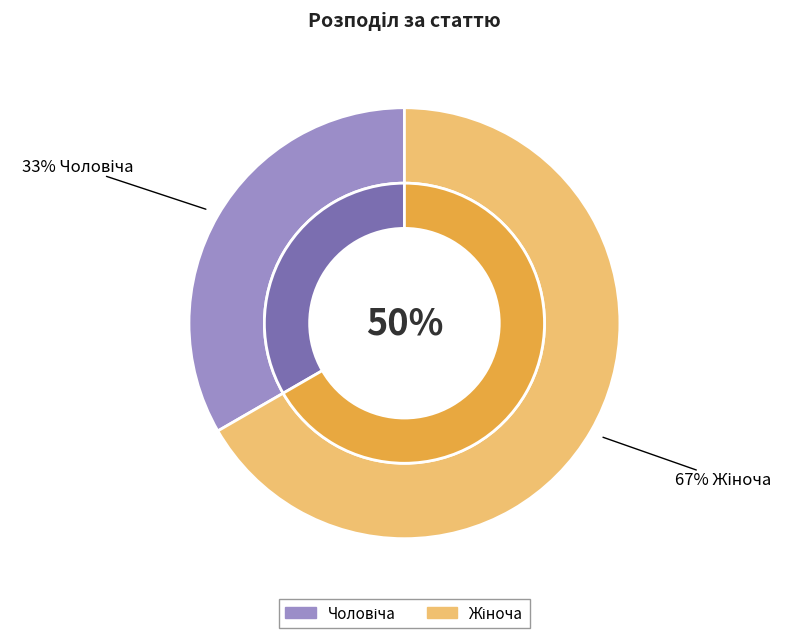

Between Жіноча and Чоловіча, which is larger?

Жіноча